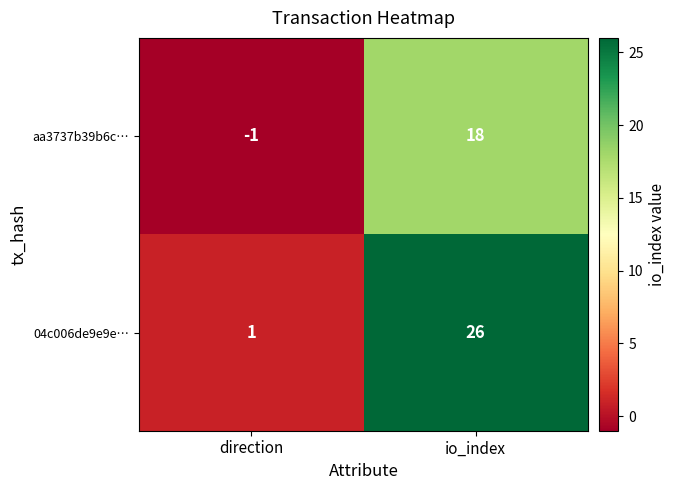

At which category is the sum across all series the highest?

io_index